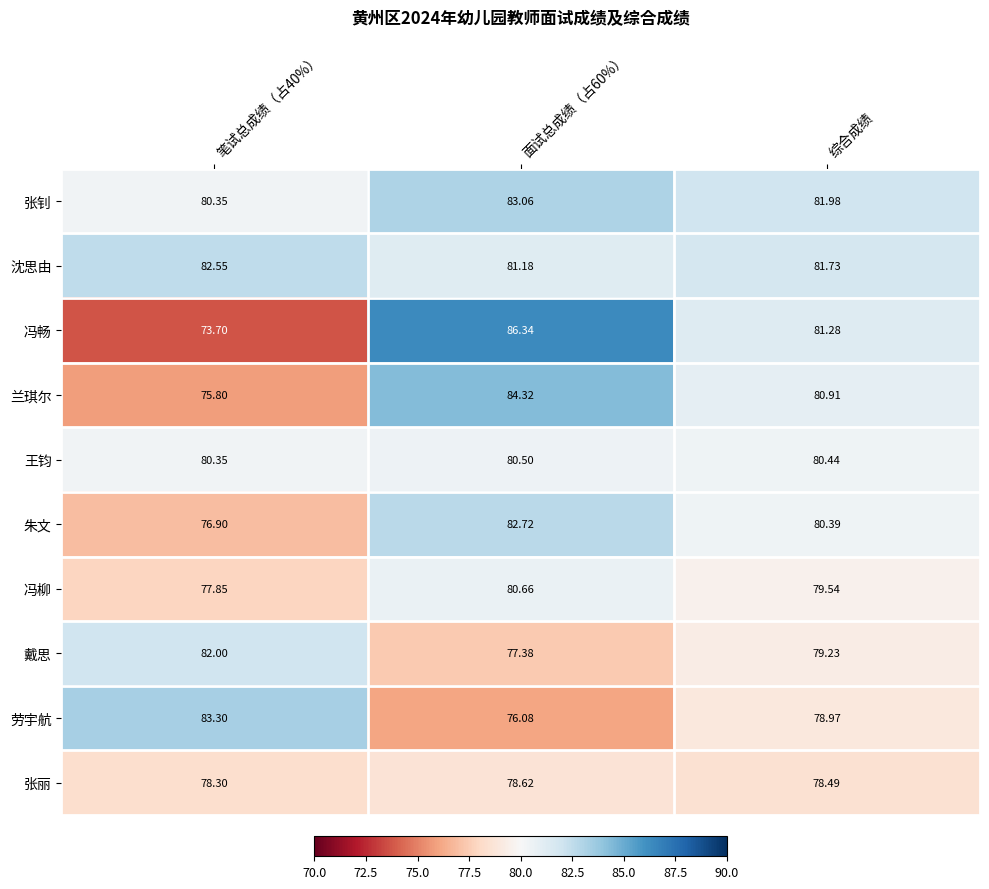

How many series are shown in this chart?

10